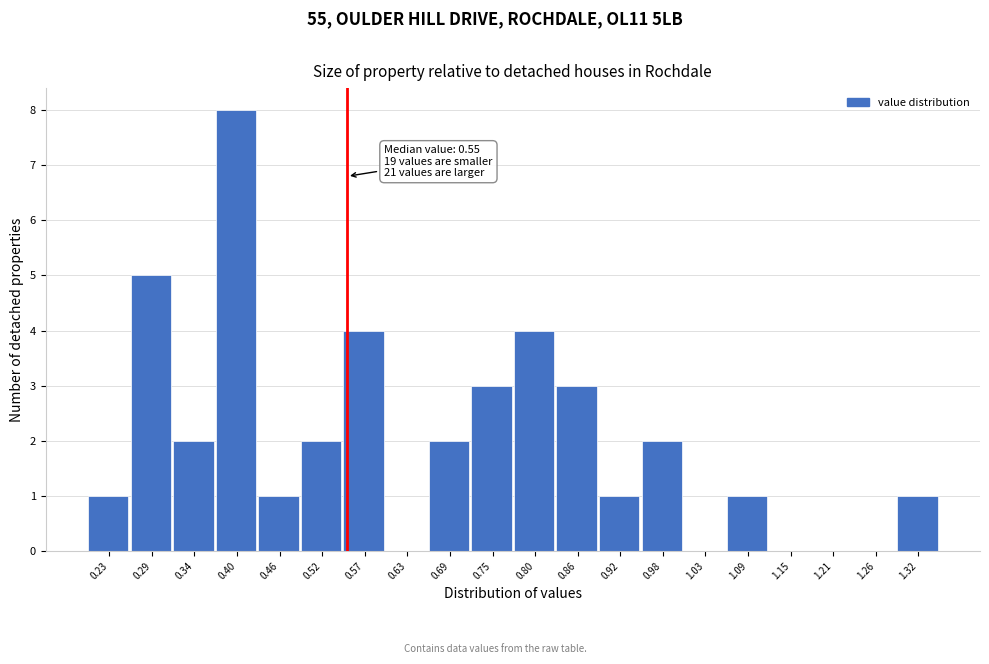

Over which range of the x-axis is the bar tallest?

0.37 to 0.43